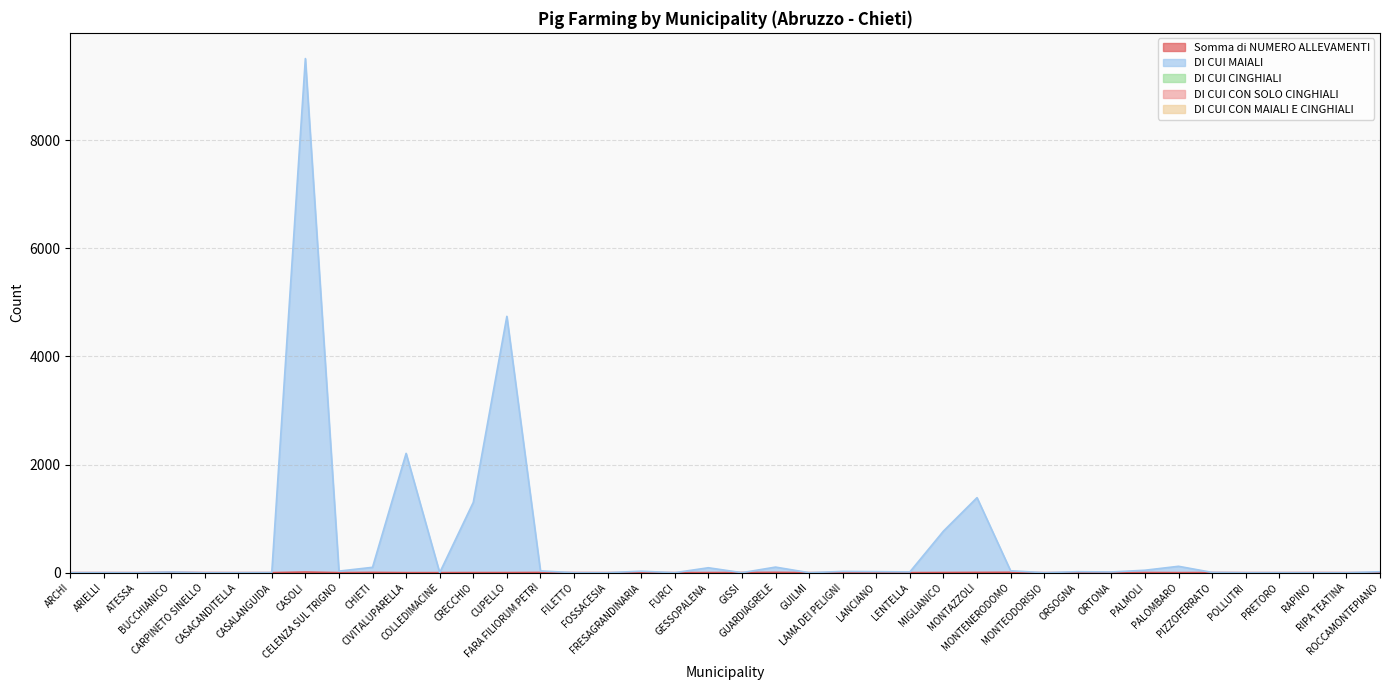

Is it true that DI CUI MAIALI equals 1300 at CRECCHIO?

True